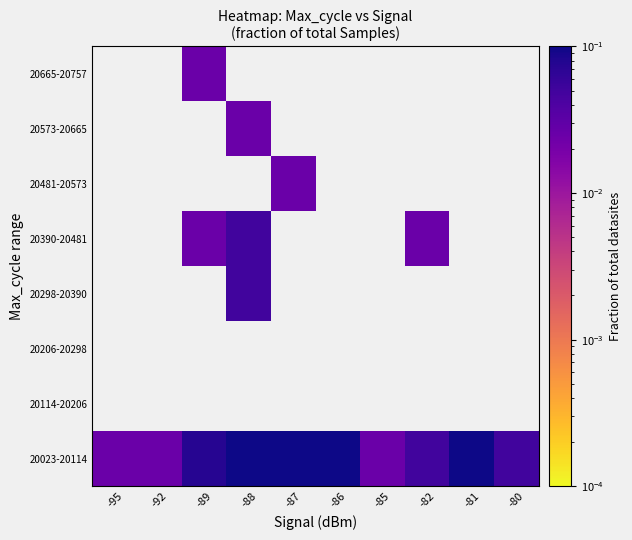

At how many categories does at least one series exceed 0?

10